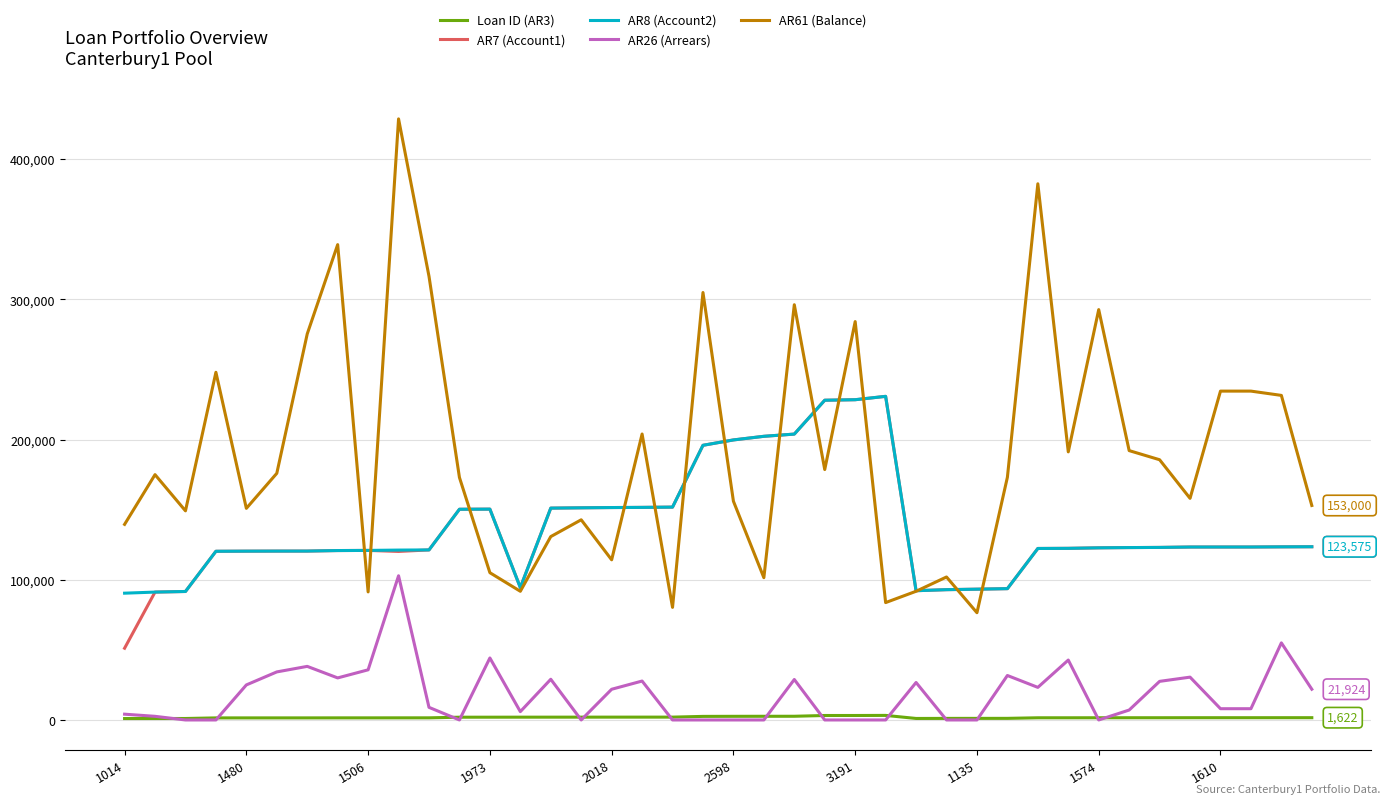

What is the difference between the second highest and minimum values in the AR26 (Arrears) series?

55000.0